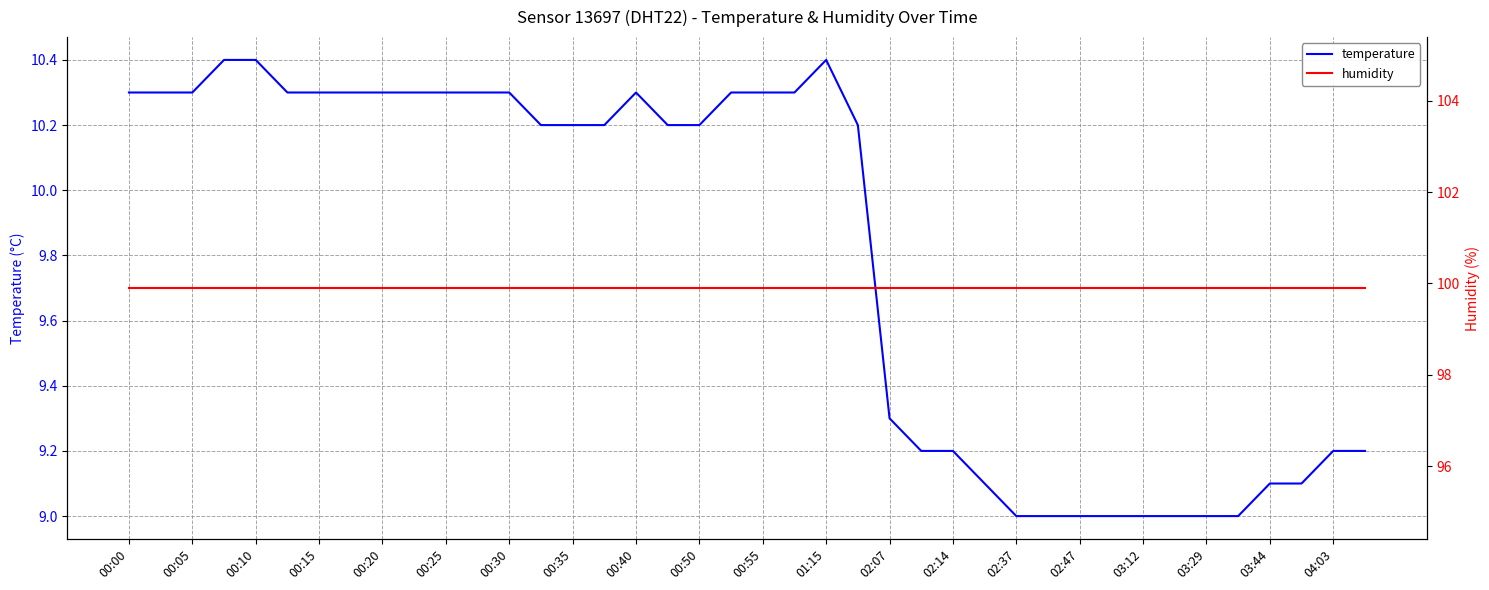

True or false: humidity has a value of 99.9 at 25.

True